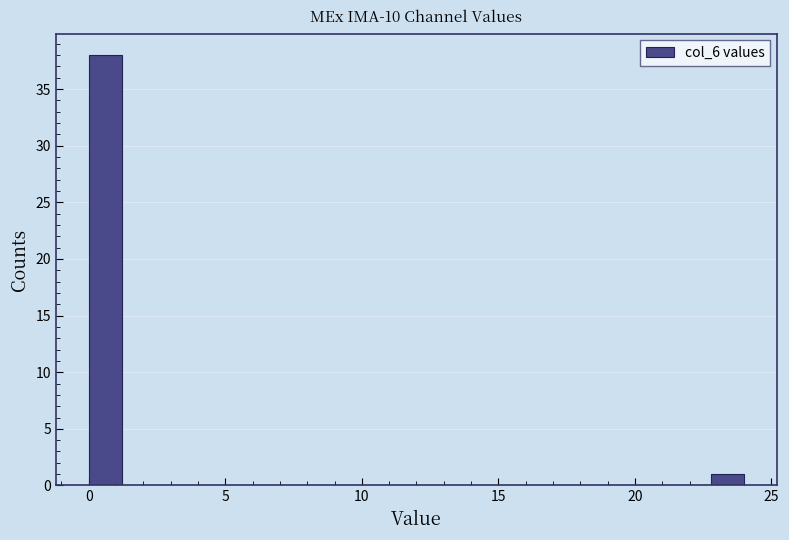

Read against the x-axis, roughly where is the centre of the tallest bar?

0.5